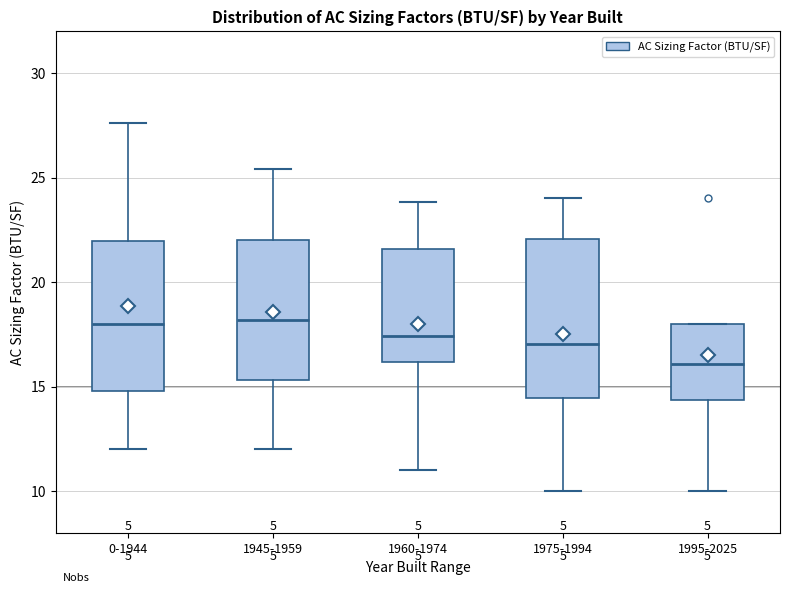

Where is the upper edge of the box for 1945-1959 on the y-axis? The values are not printed on the chart, so give them approximately, as read against the axis.

22.0